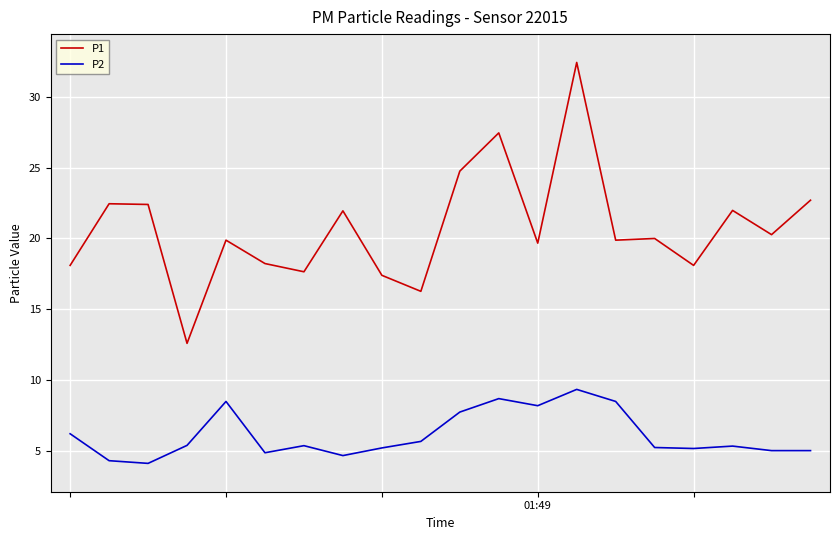

List the series in order of their peak value, highest first.

P1, P2